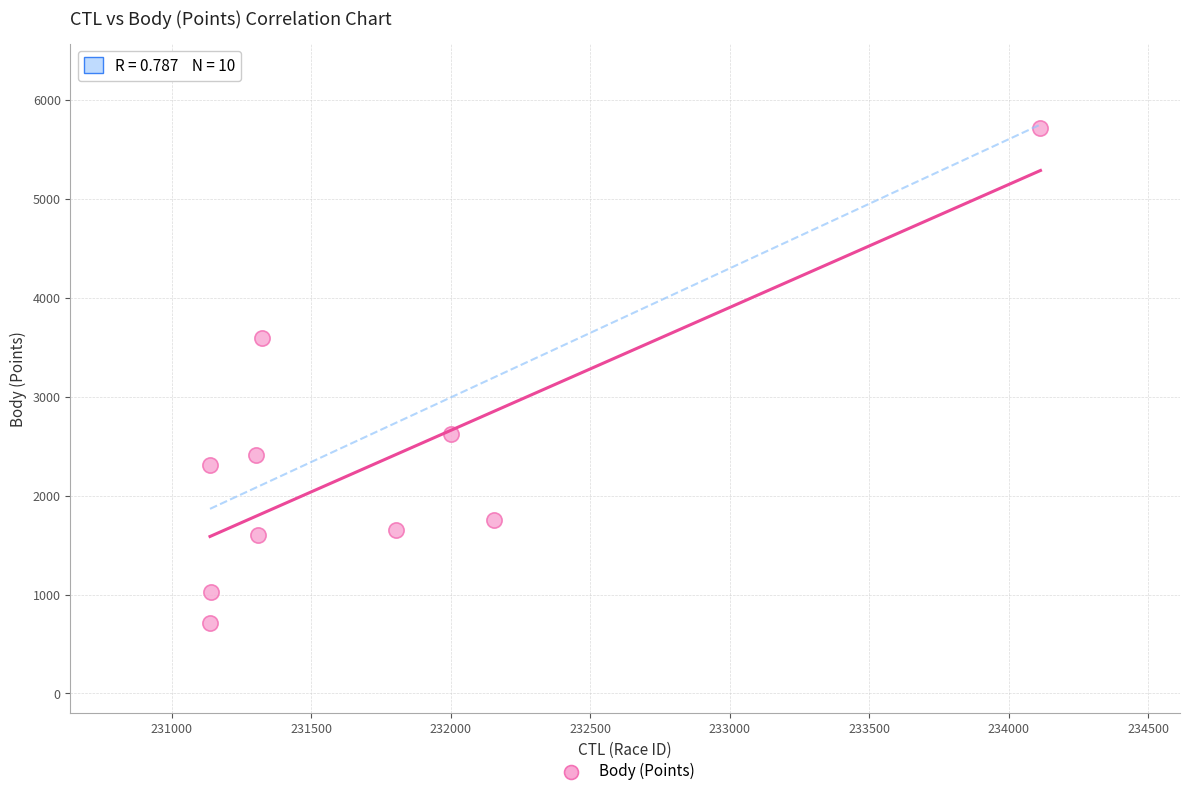

What is the average X value?

231743